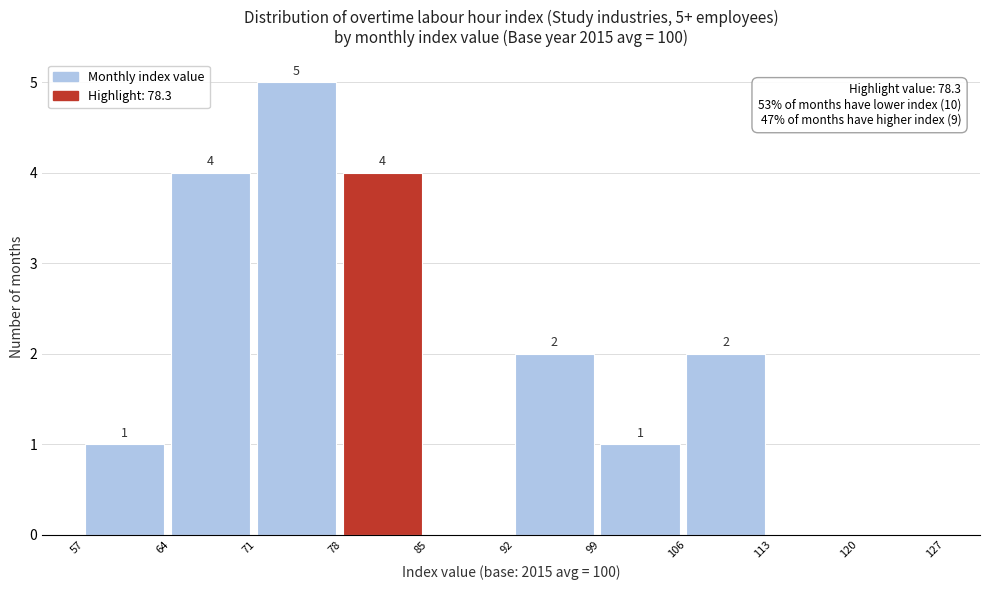

Which range on the x-axis has the tallest bar?

71 to 78